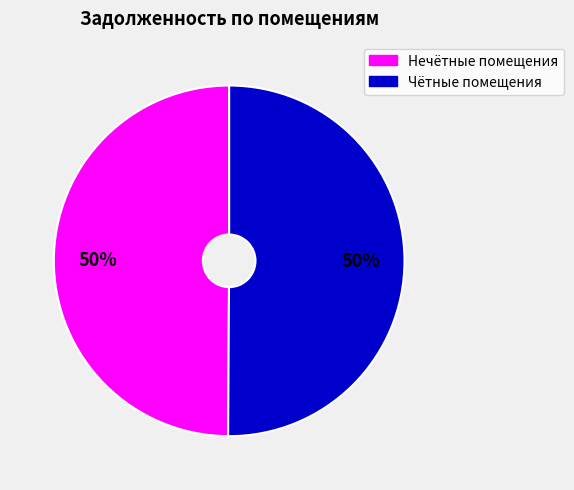

To the nearest percent, what is the average slice percentage?

50%